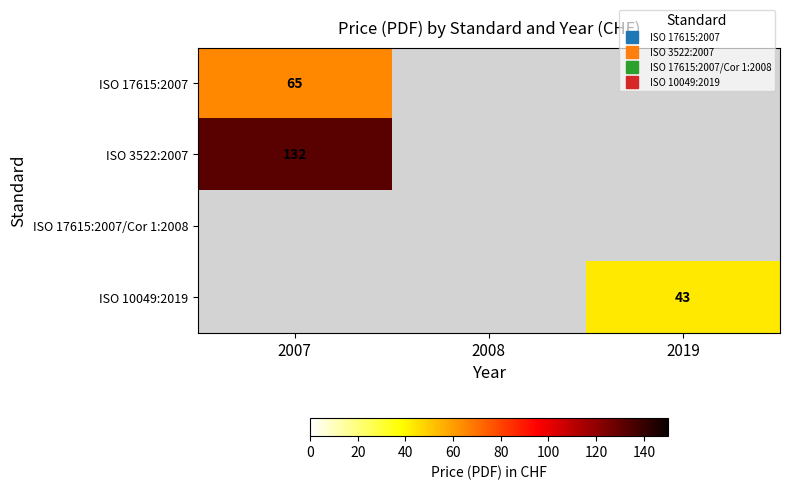

How many positive values does the ISO 3522:2007 series have?

1